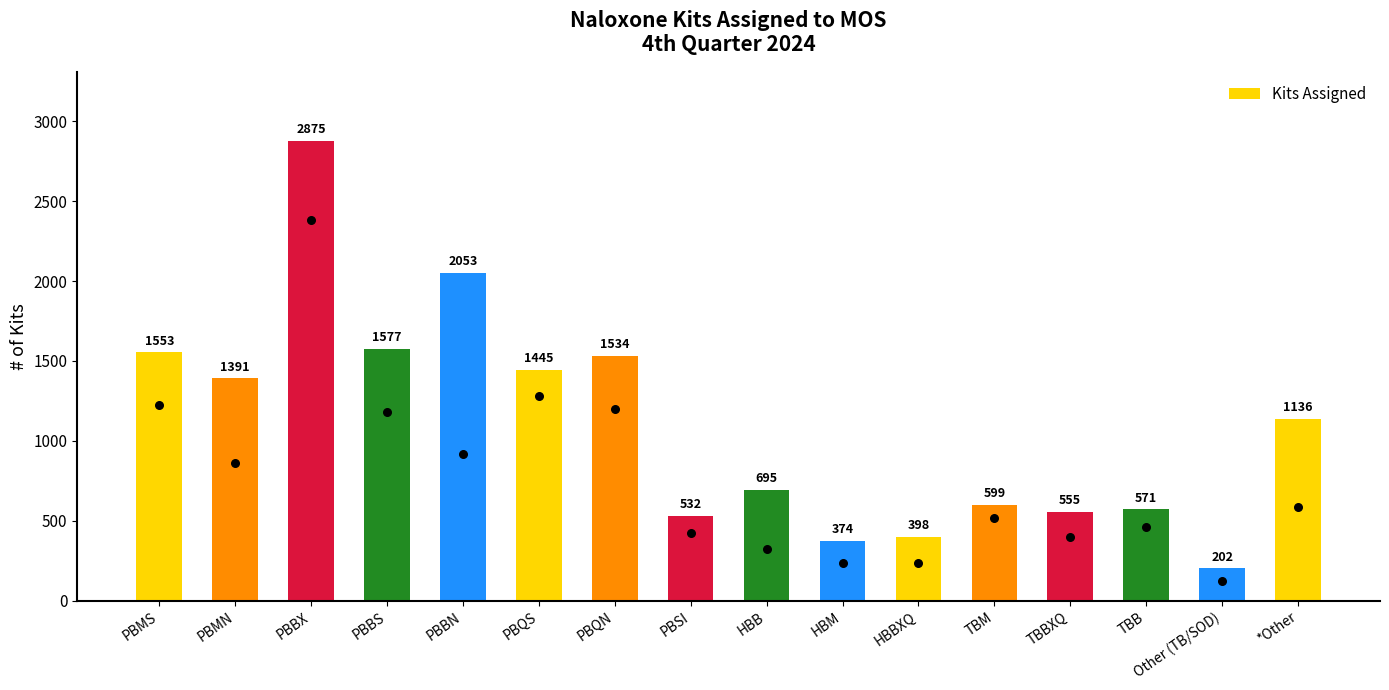

What is the change in value from PBQN to HBBXQ?

-1136